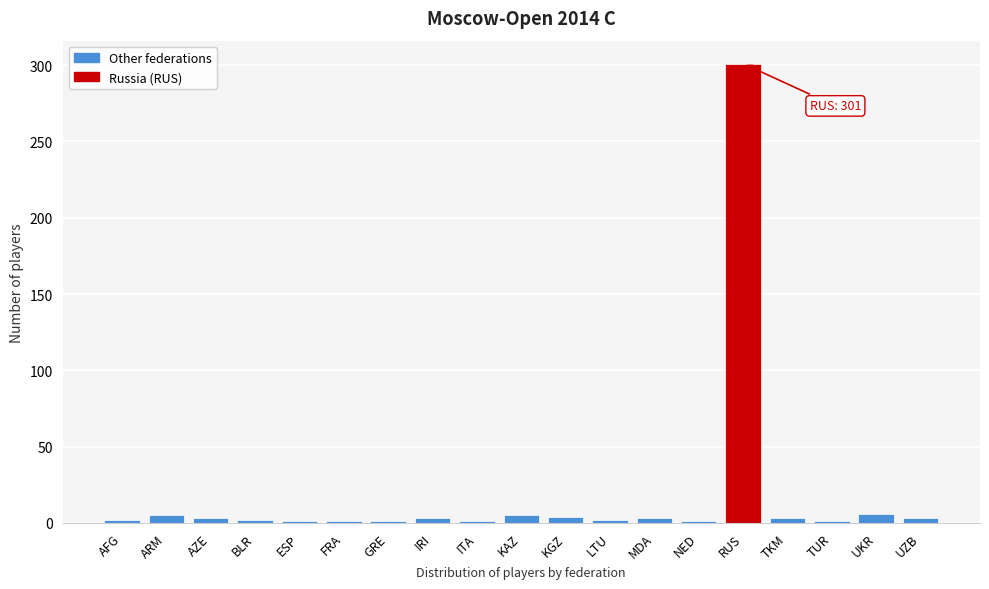

What is the difference between the maximum and second lowest values?

300